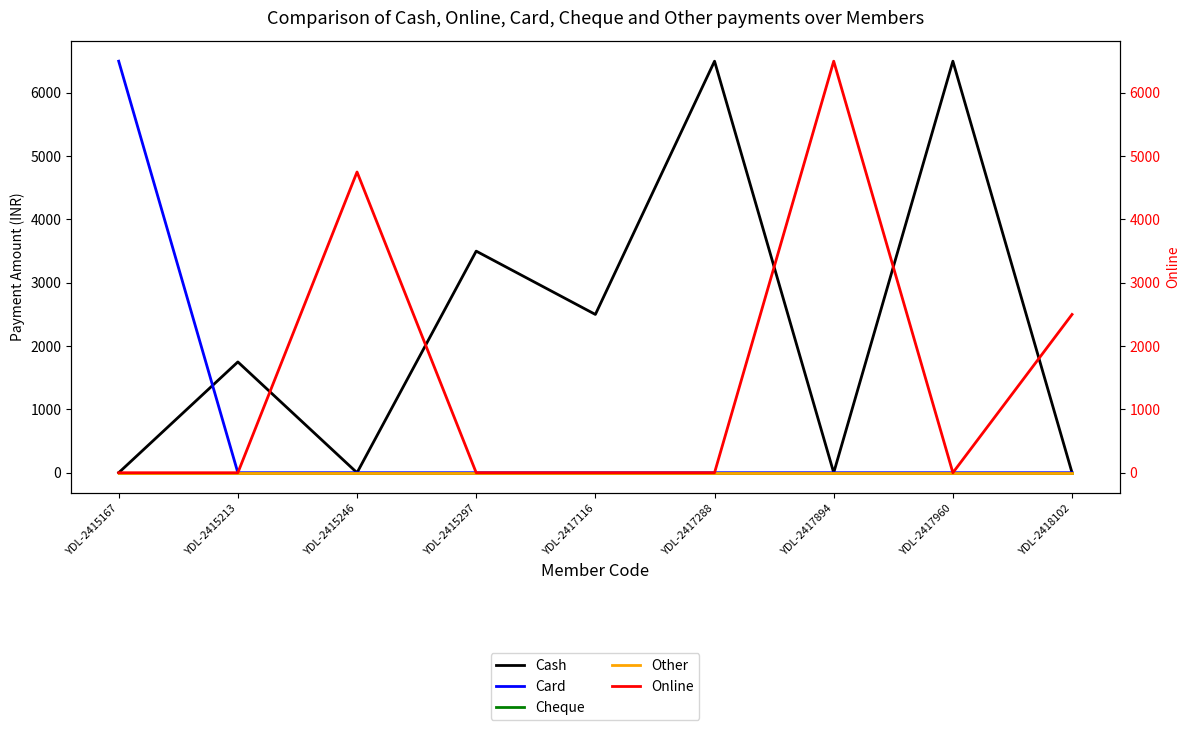

True or false: Other and Cash cross at least once.

False